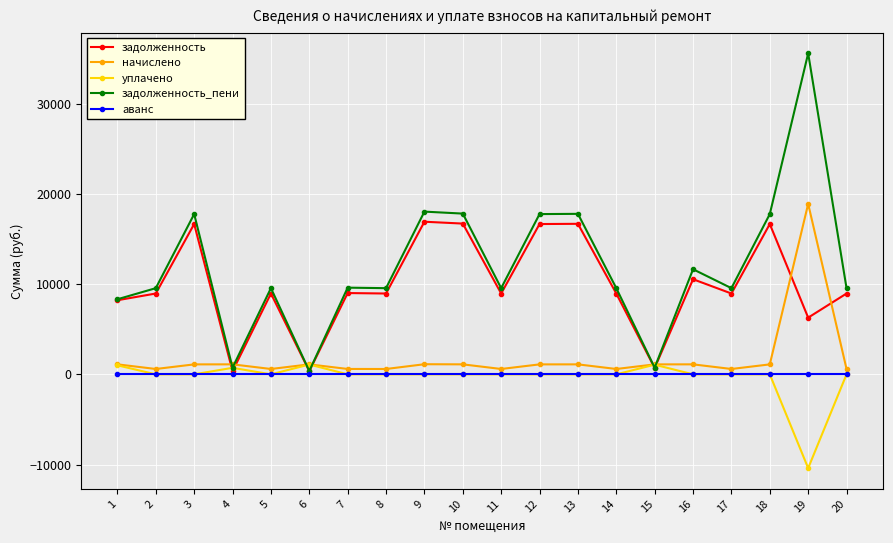

Is the value of задолженность_пени at 3 greater than the value of уплачено at 12?

Yes